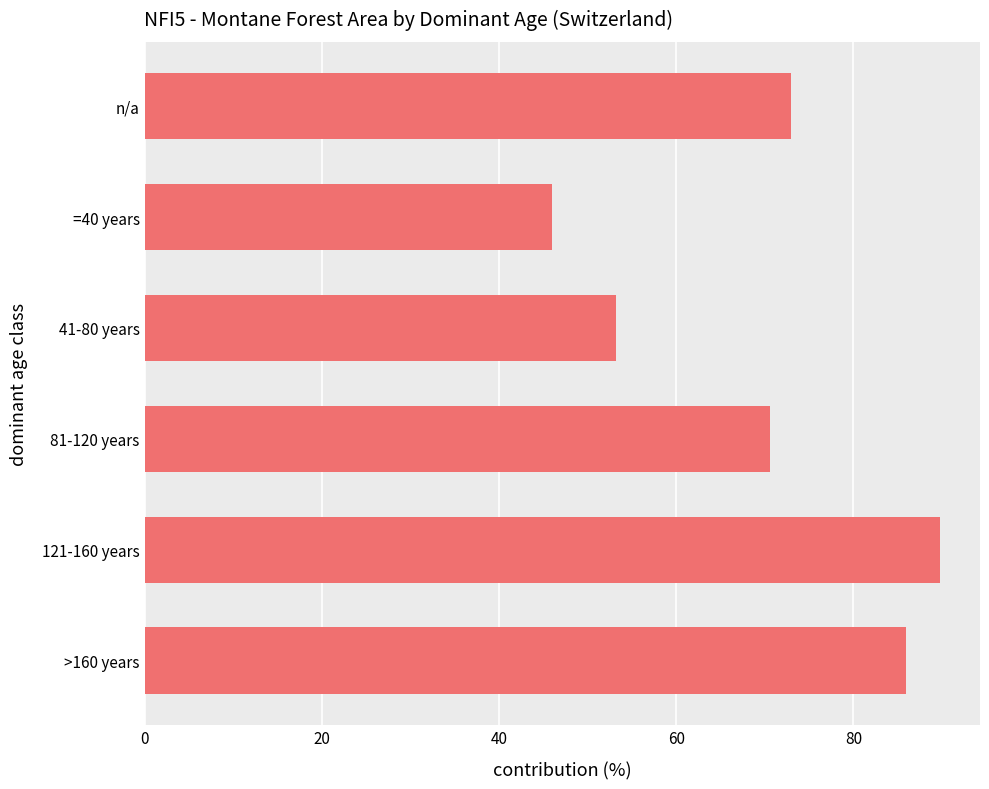

The value at =40 years is 75.9. True or false?

False